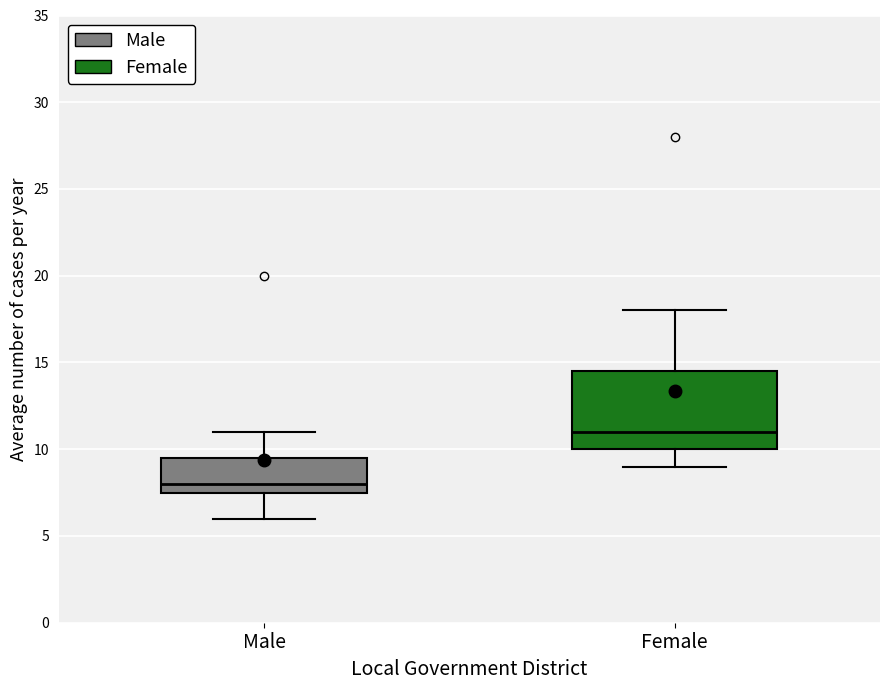

Where is the upper edge of the box for Female on the y-axis? The values are not printed on the chart, so give them approximately, as read against the axis.

14.5